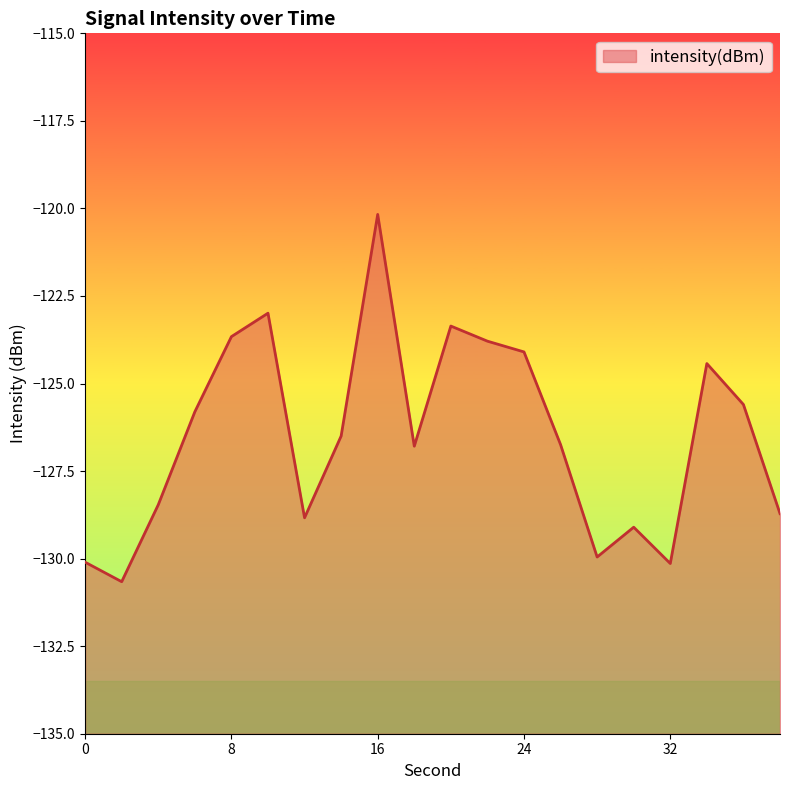

What is the change in value from 2 to 36?

+5.1